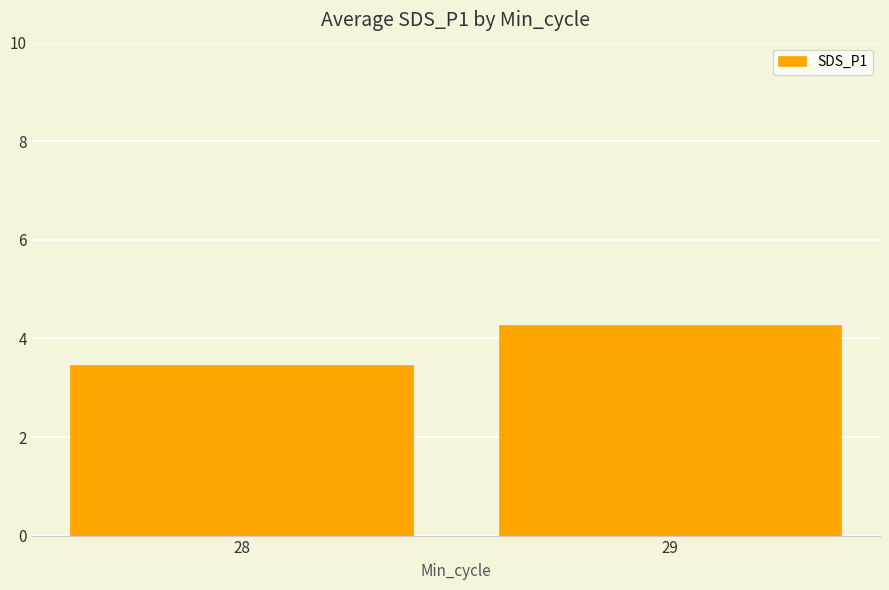

Rank the categories by value from lowest to highest.

28, 29